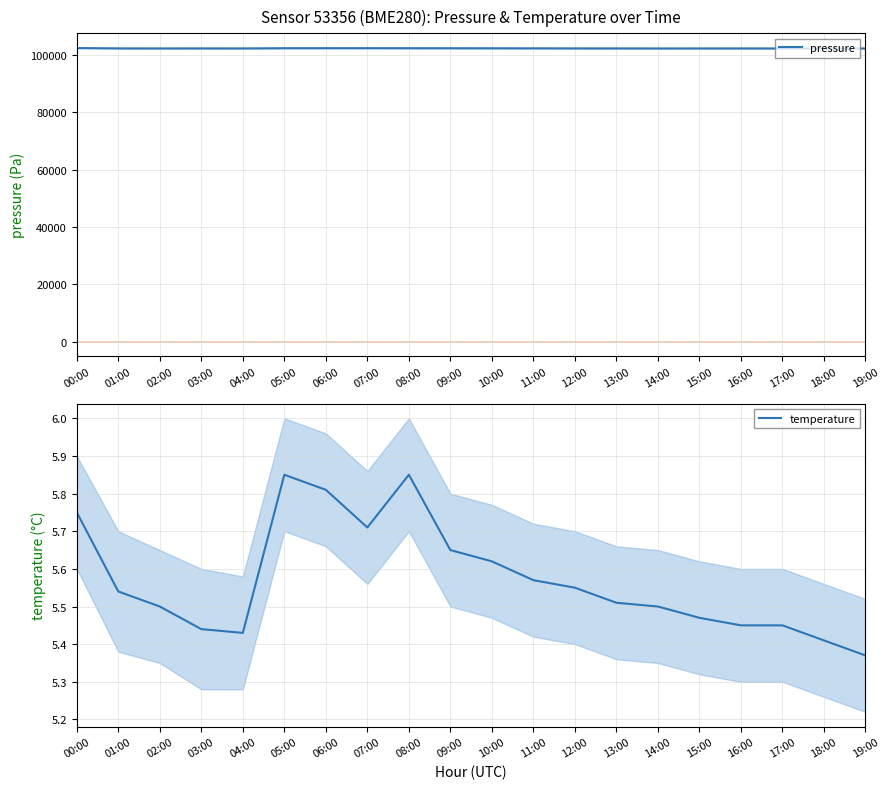

Which series has the widest spread of values?

pressure